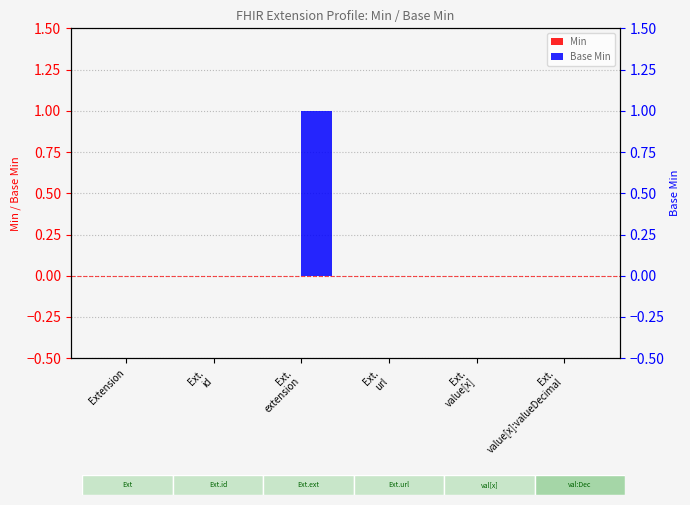

Rank the series at Ext.
value[x]:valueDecimal from highest to lowest value.

Min, Base Min